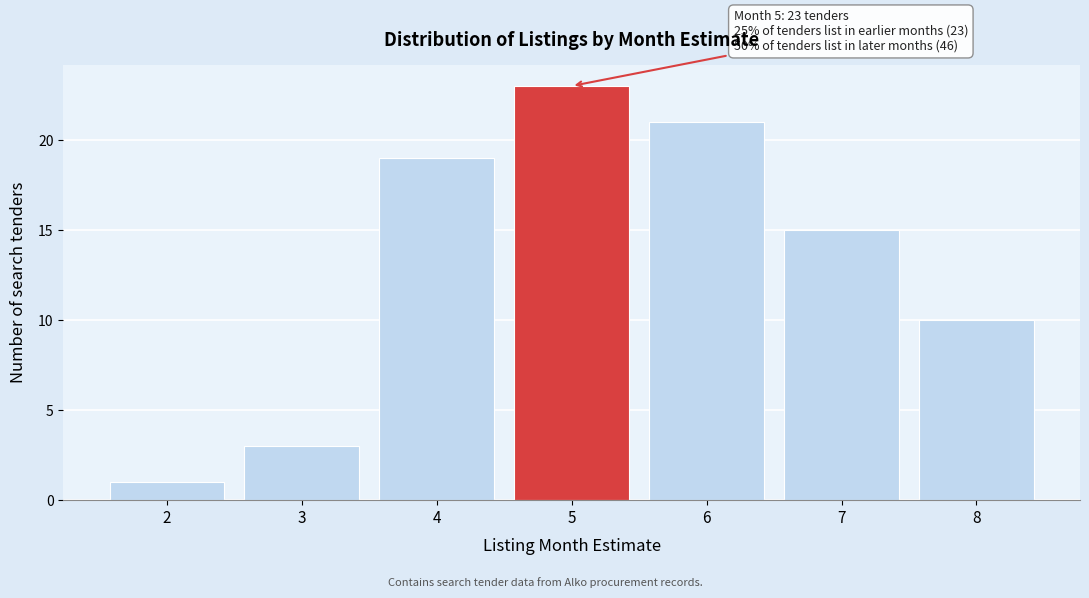

Reading left to right, list all the values displayed in this chart.

2=1	3=3	4=19	5=23	6=21	7=15	8=10